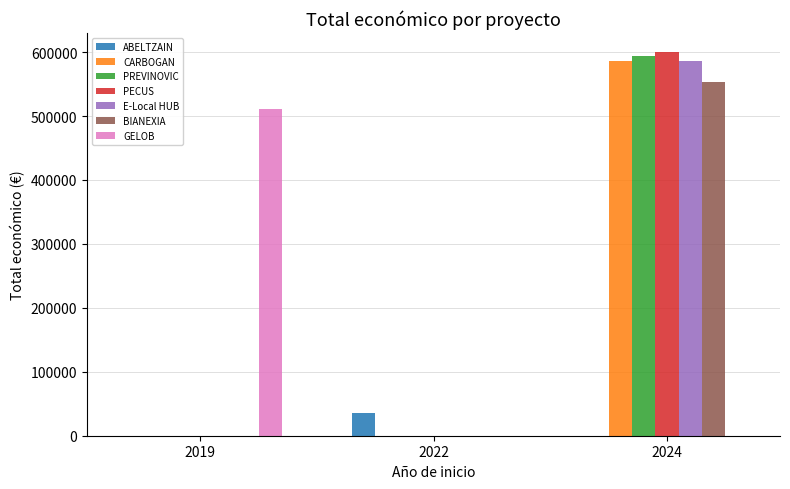

What is the sum of all GELOB values?

511047